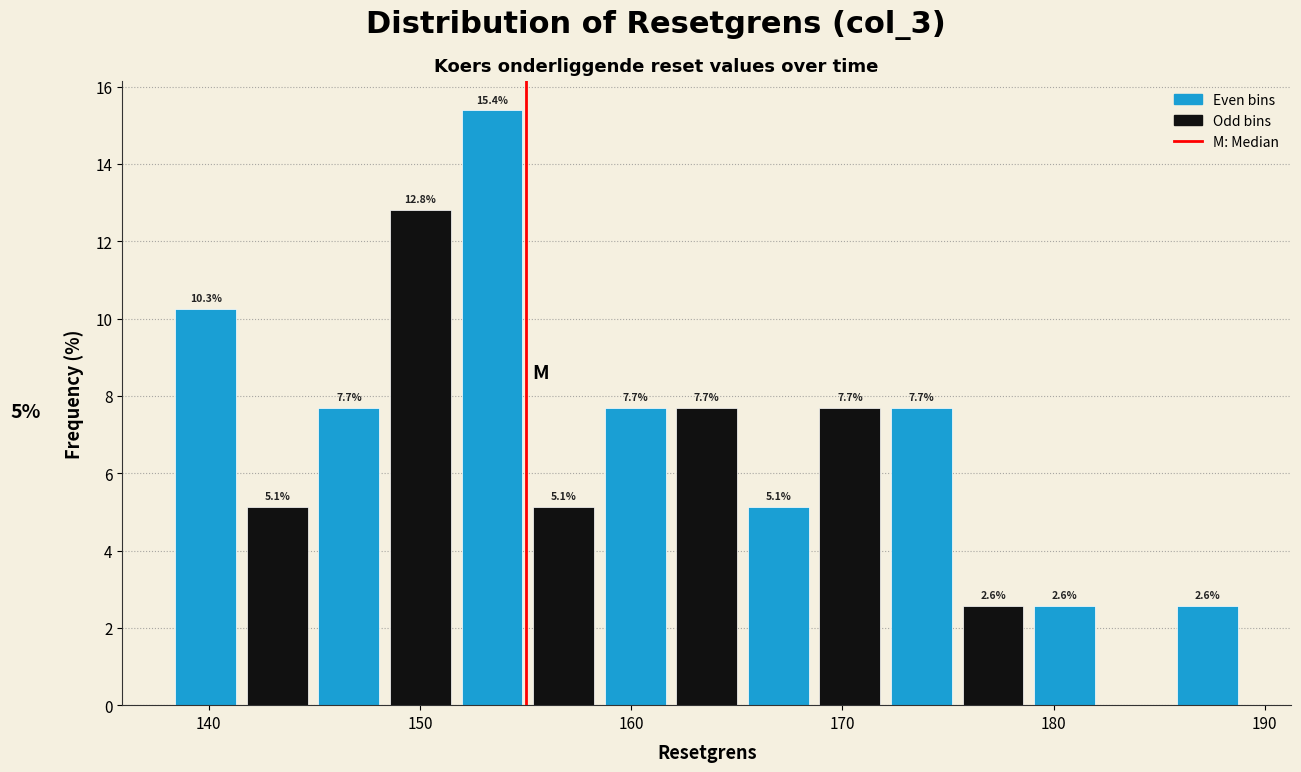

Around what value on the x-axis is the tallest bar? Give the approximate position of its centre, as read against the axis.

153